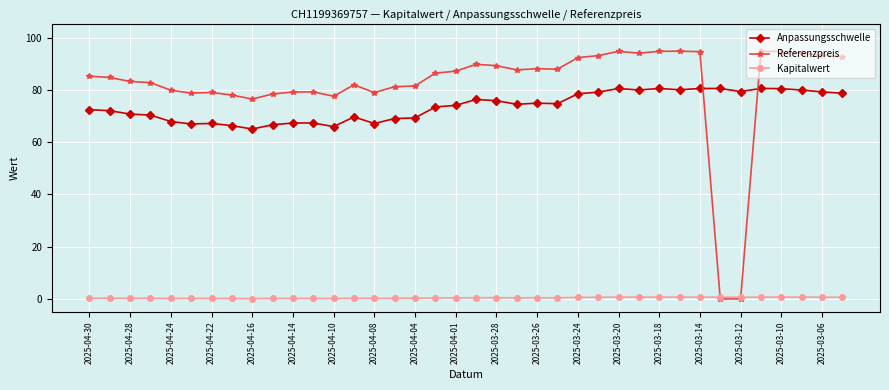

Which series has the widest spread of values?

Referenzpreis